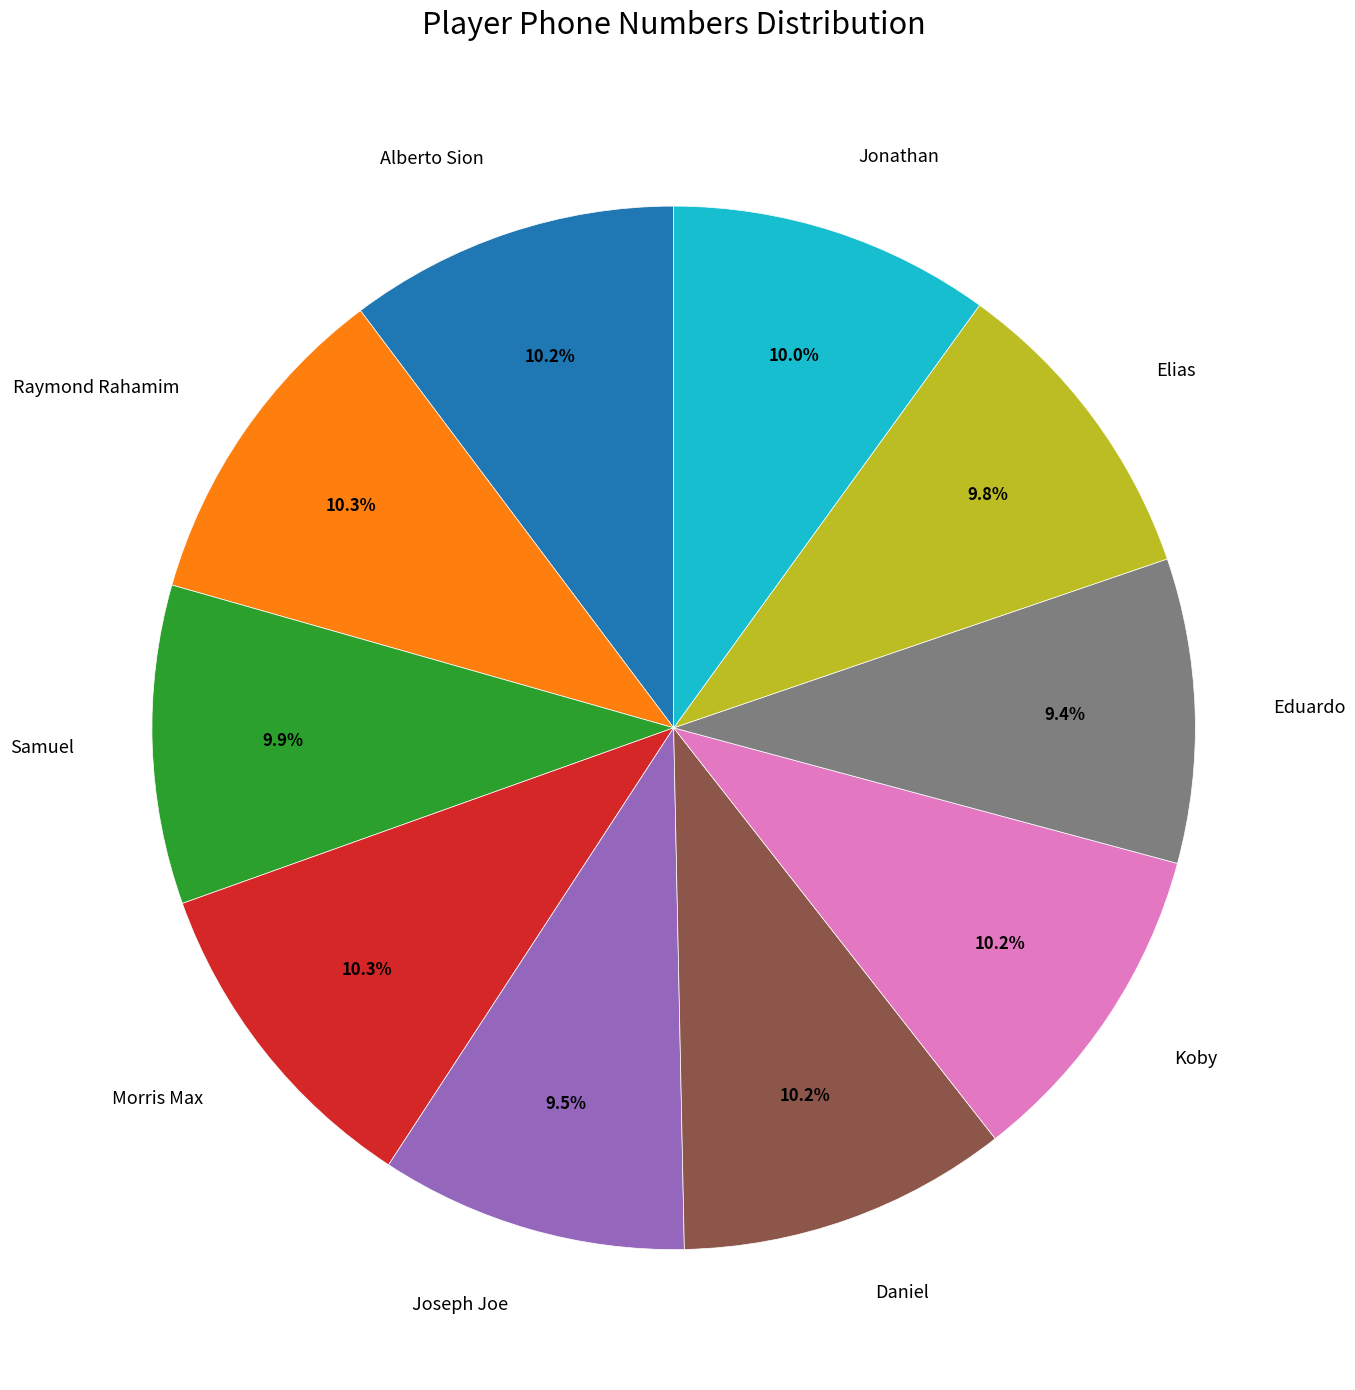

Combined, what portion of the pie is Alberto Sion and Elias?

20.0%